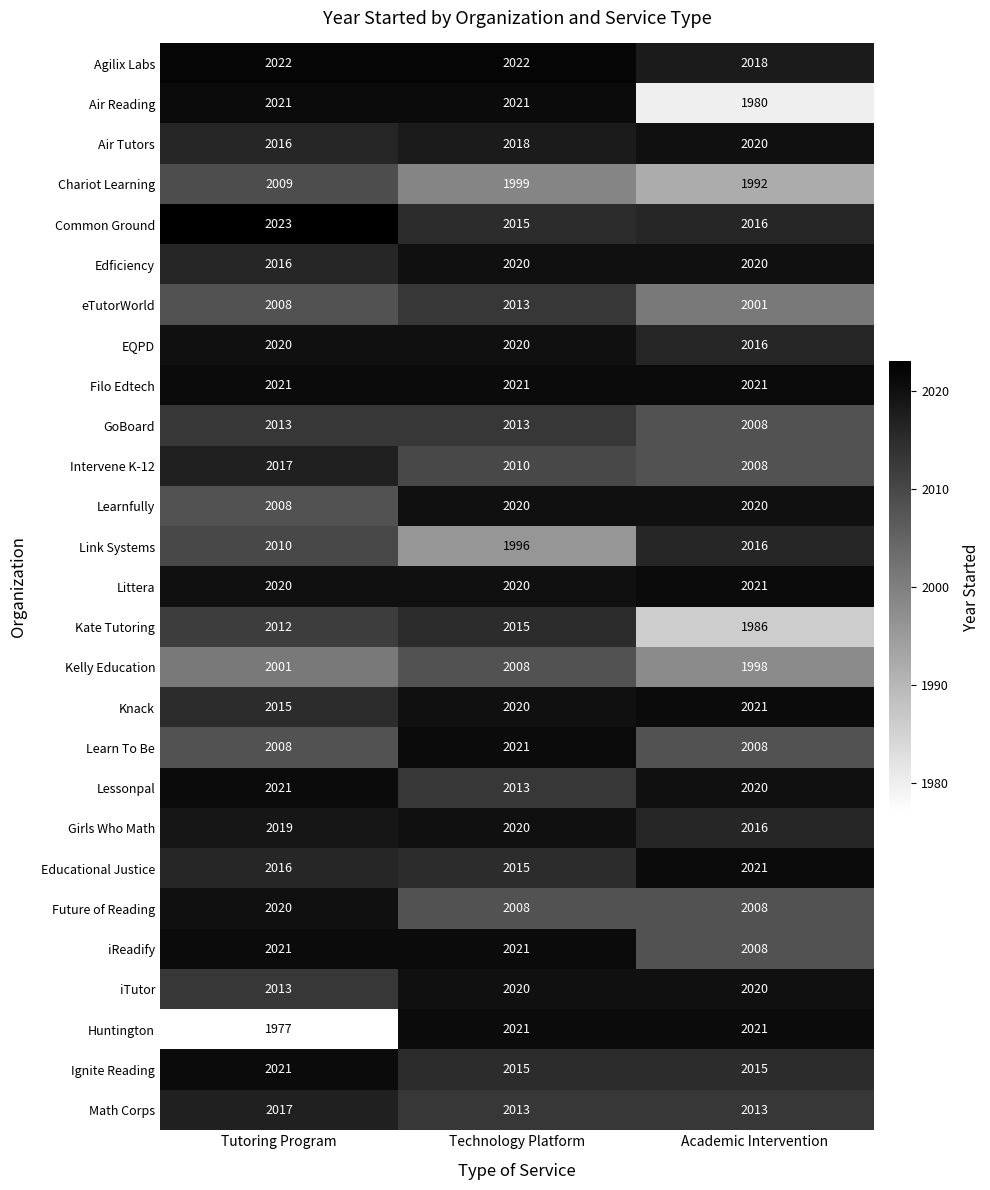

Count the Huntington values in the range 1977 to 2021.

3